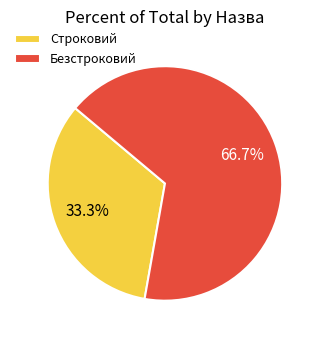

Which slice is the smallest?

Строковий